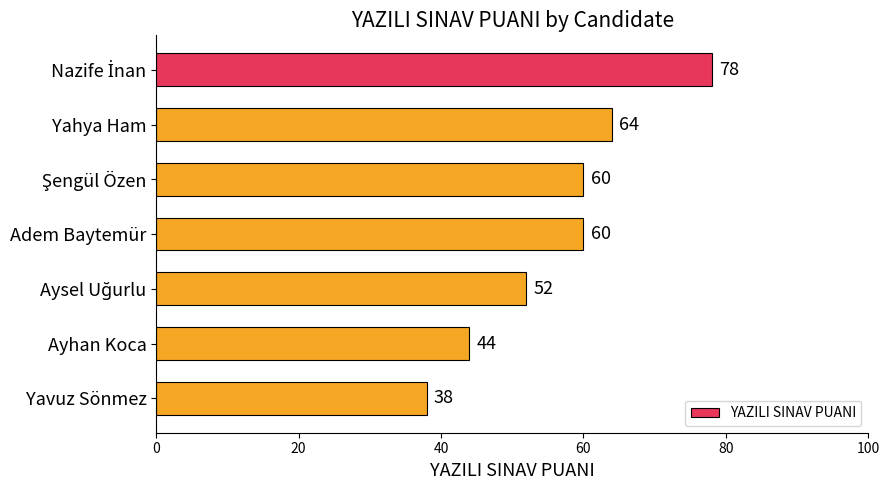

Reading bottom to top, transcribe all the data shown in this chart.

38	44	52	60	60	64	78